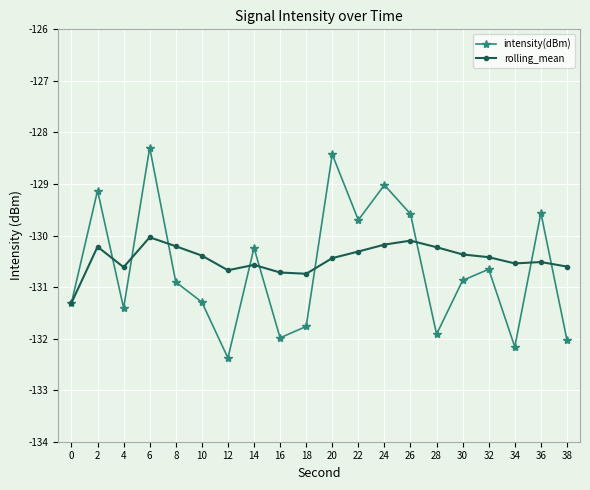

At which category is the sum across all series the highest?

6